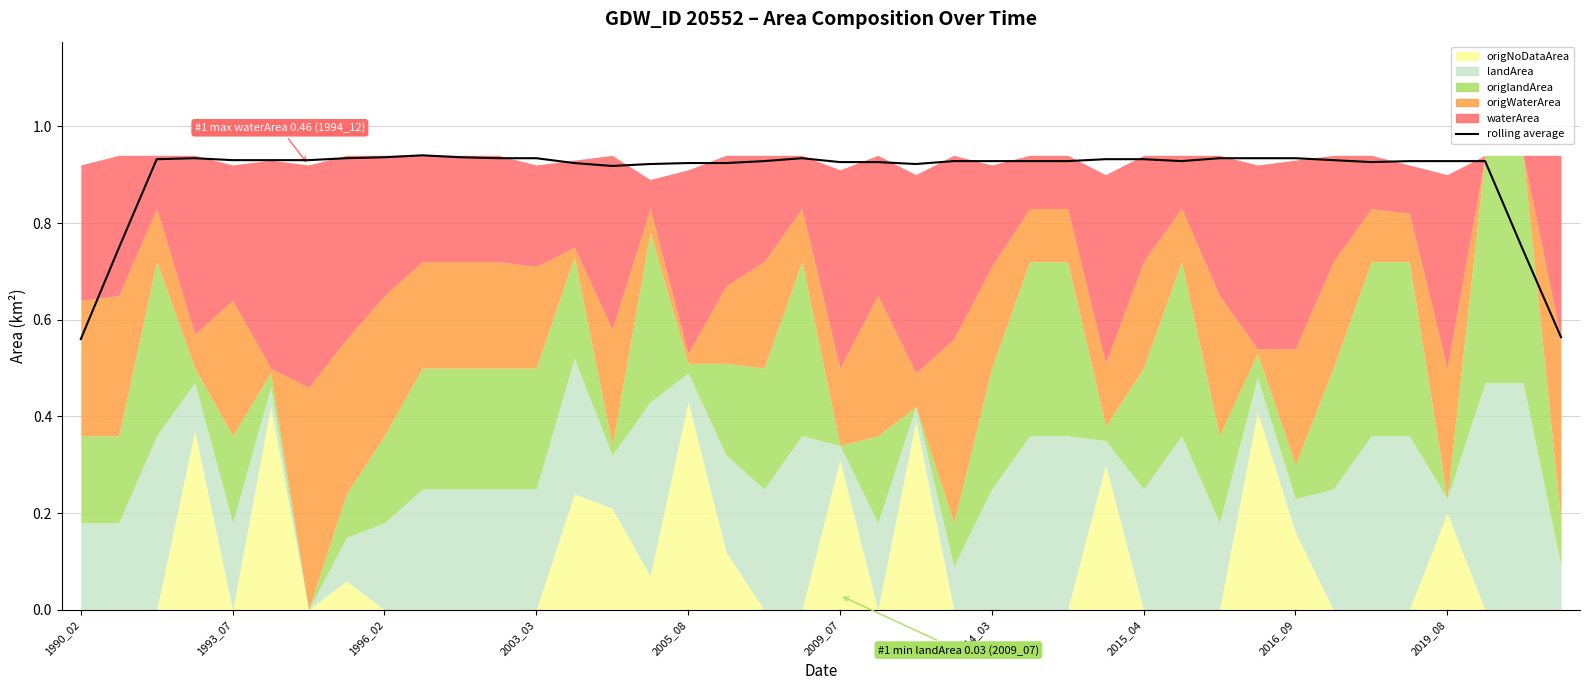

What is the average value?

0.9